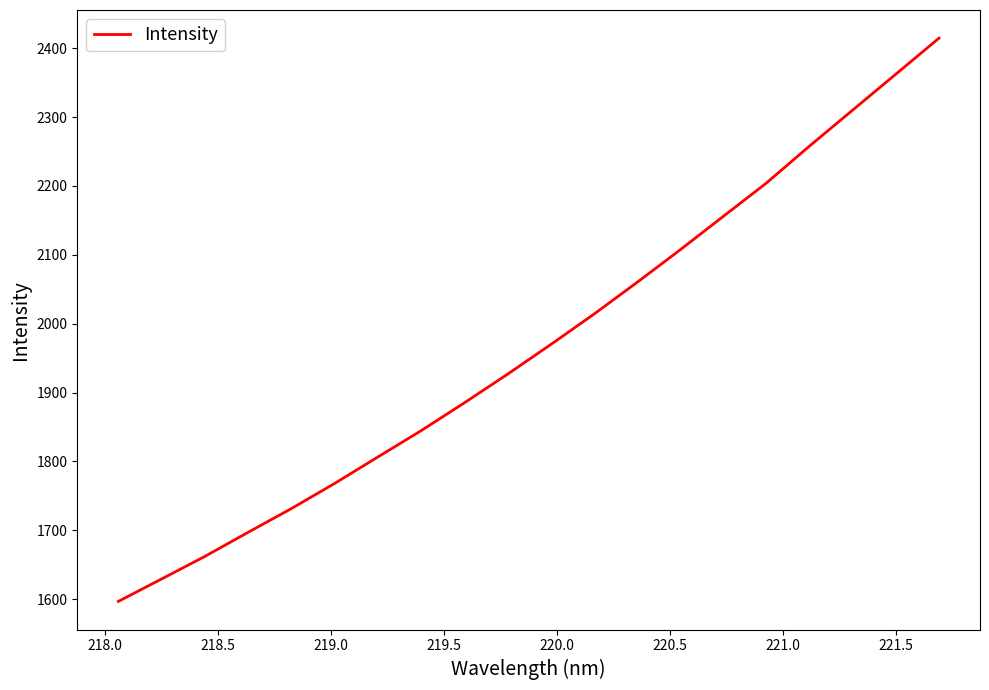

True or false: there are more than 0 points higher than both neighbors.

False